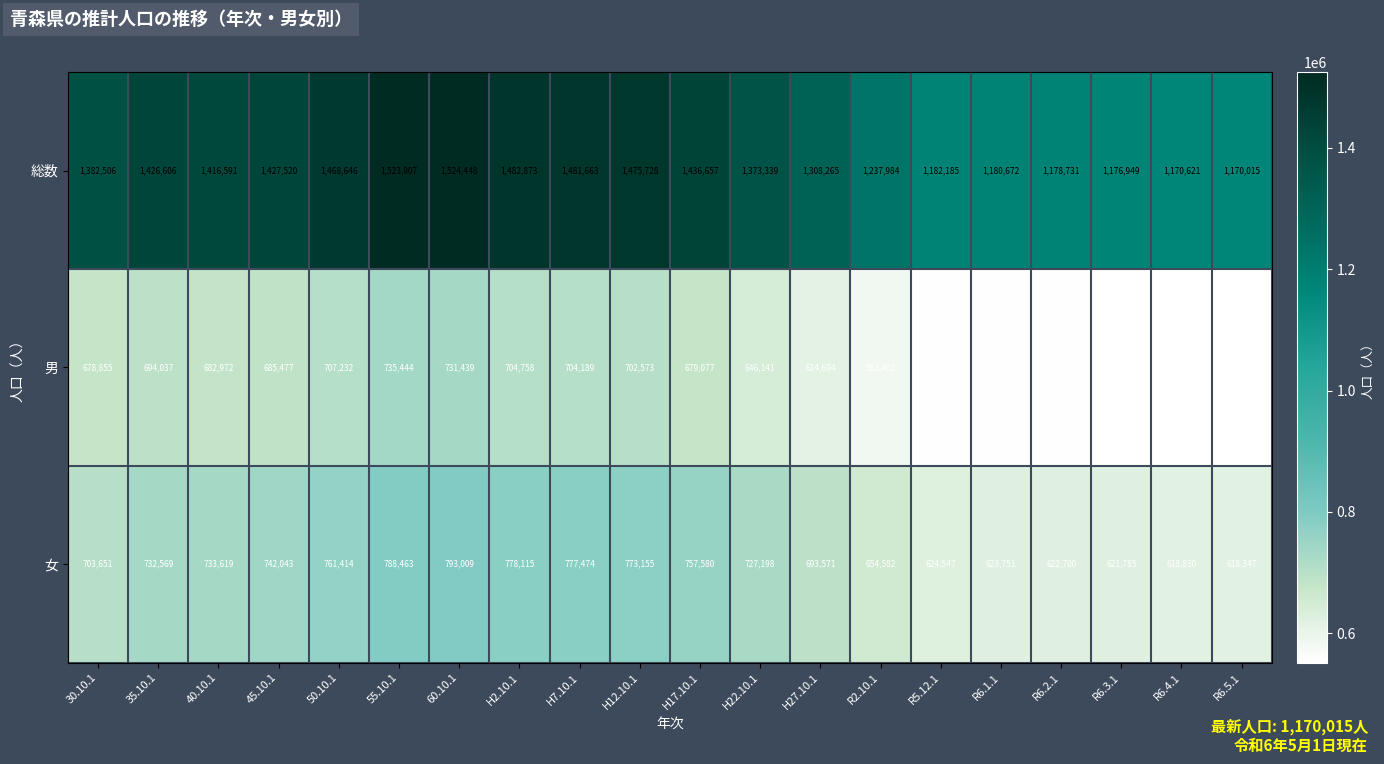

The value of 女 at H2.10.1 is 346507. True or false?

False